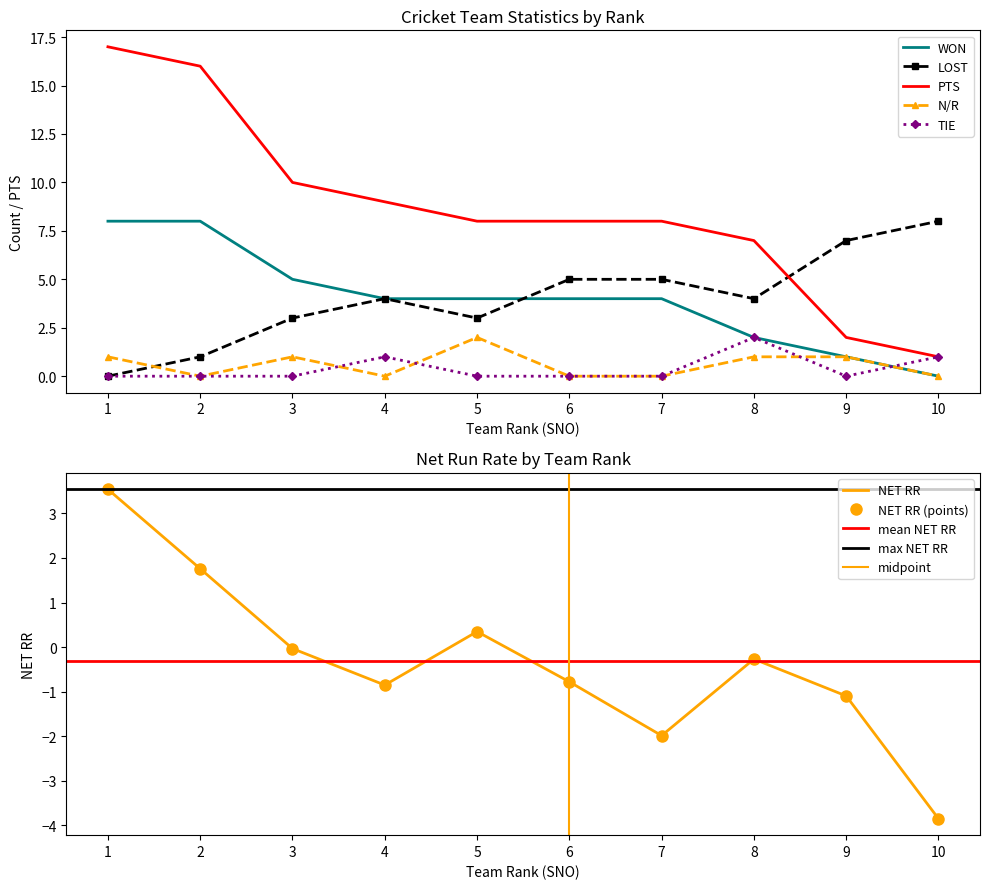

What is the maximum value for PTS?

17